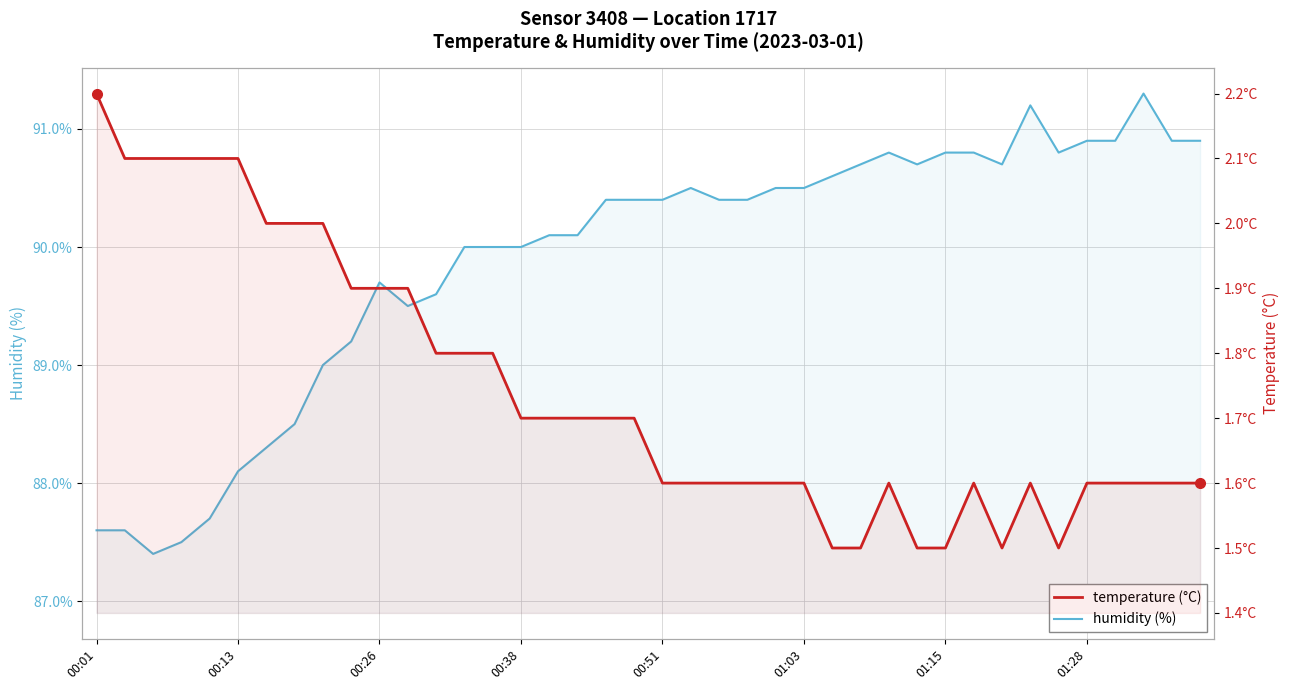

The temperature series shows 1.6 at 36. True or false?

True